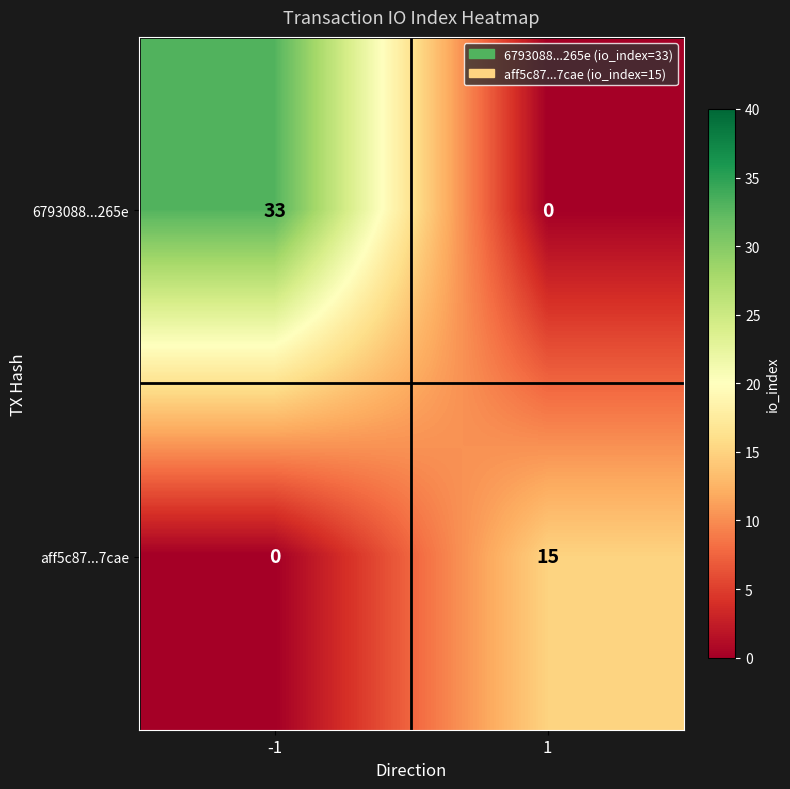

What is the maximum value shown in the chart?

33